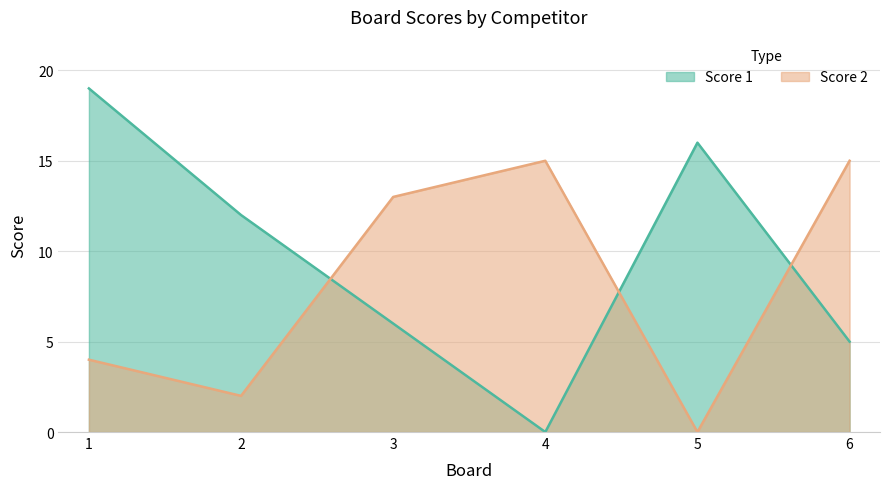

What is the difference between the Score 1 values at 3 and 4?

6